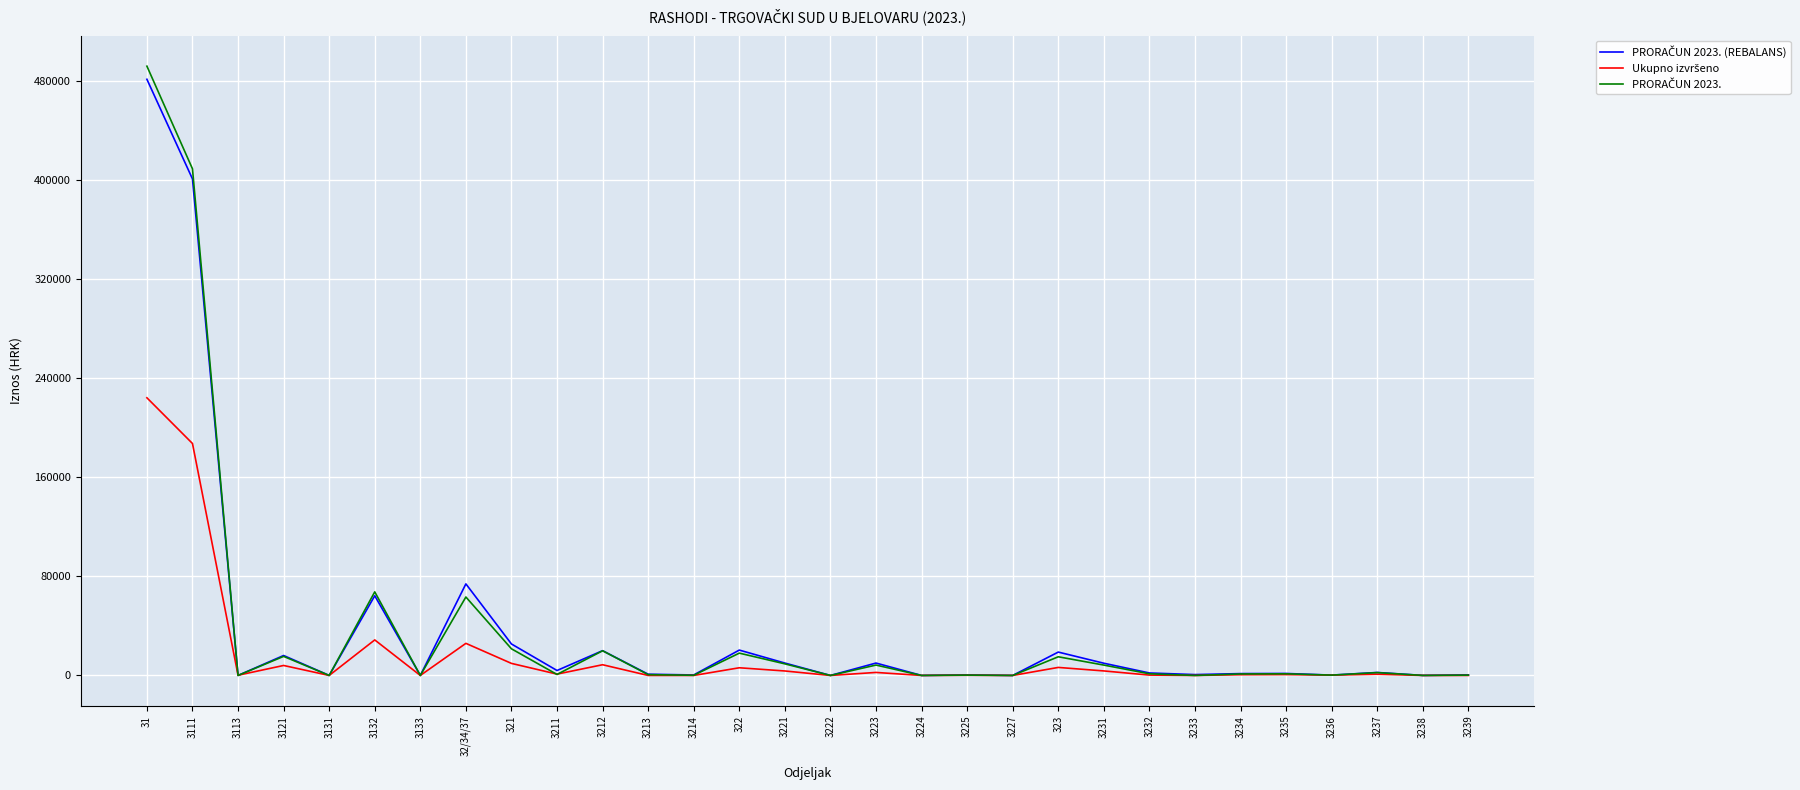

At which category is the sum across all series the highest?

31